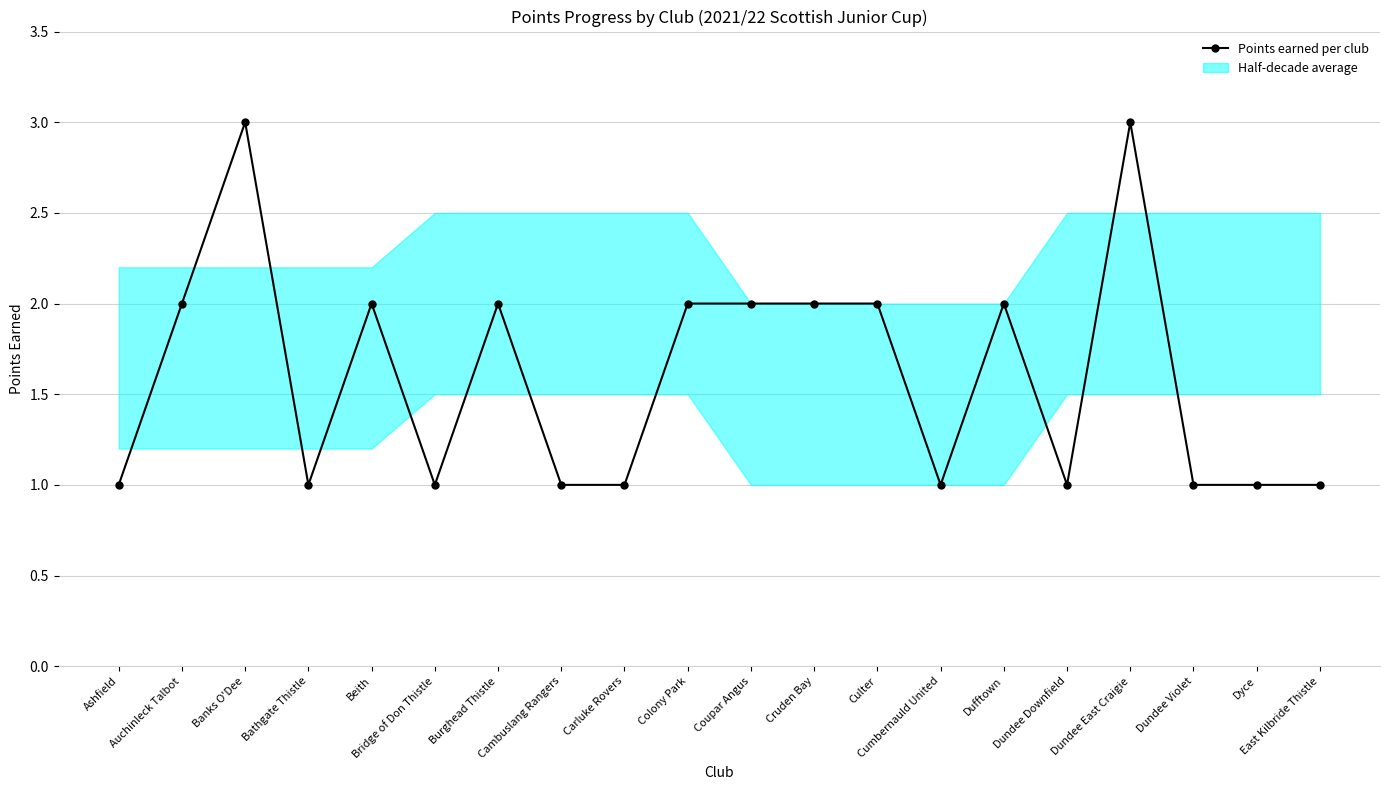

What is the maximum value shown in the chart?

3